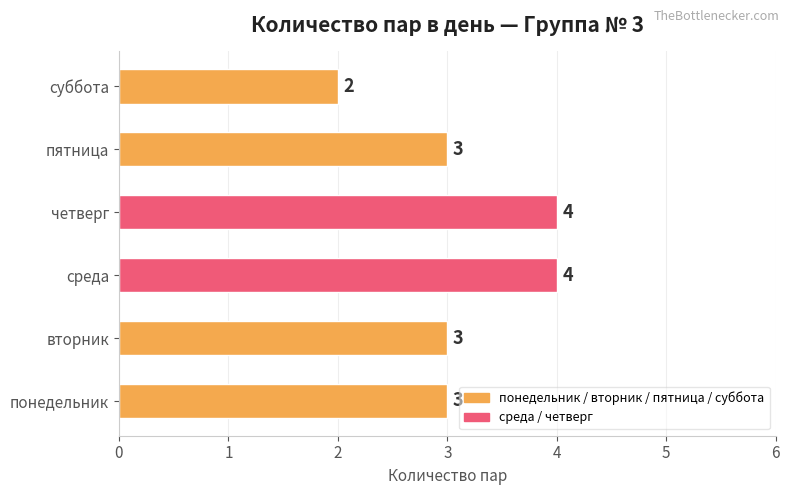

How many values are below 3?

1